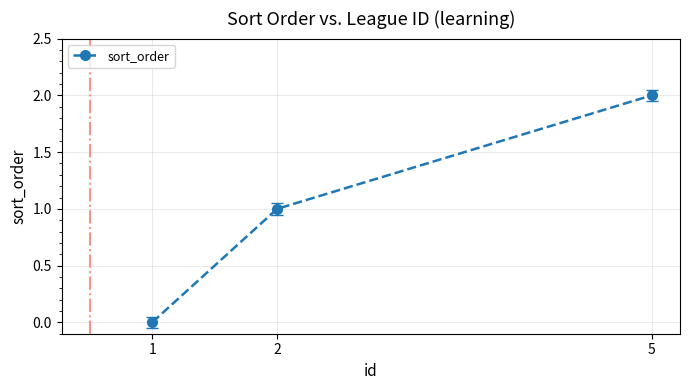

Reading right to left, transcribe all the data shown in this chart.

2	1	0